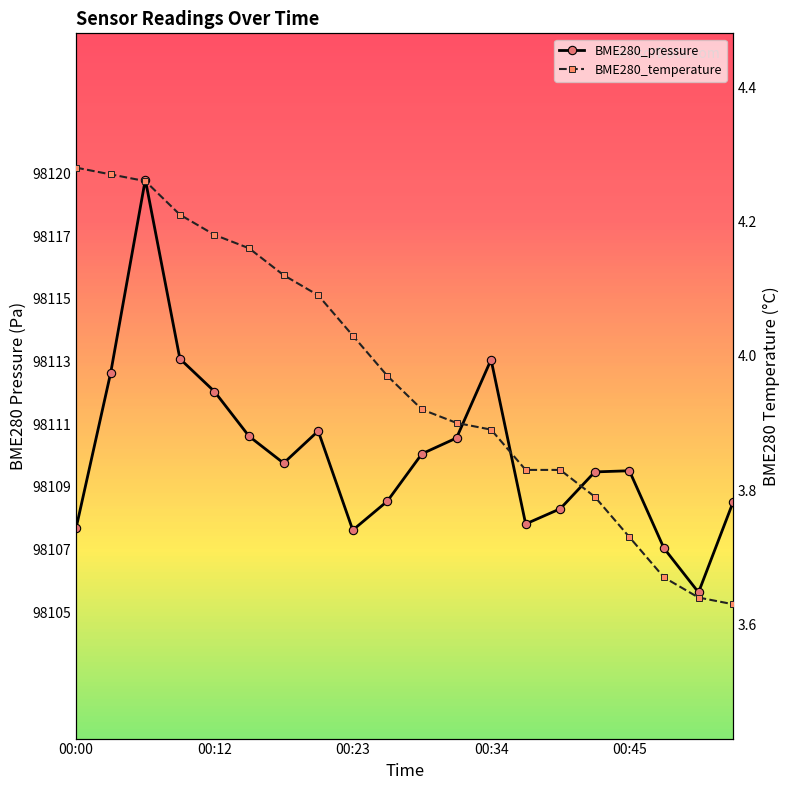

Count the number of categories in the chart.

20